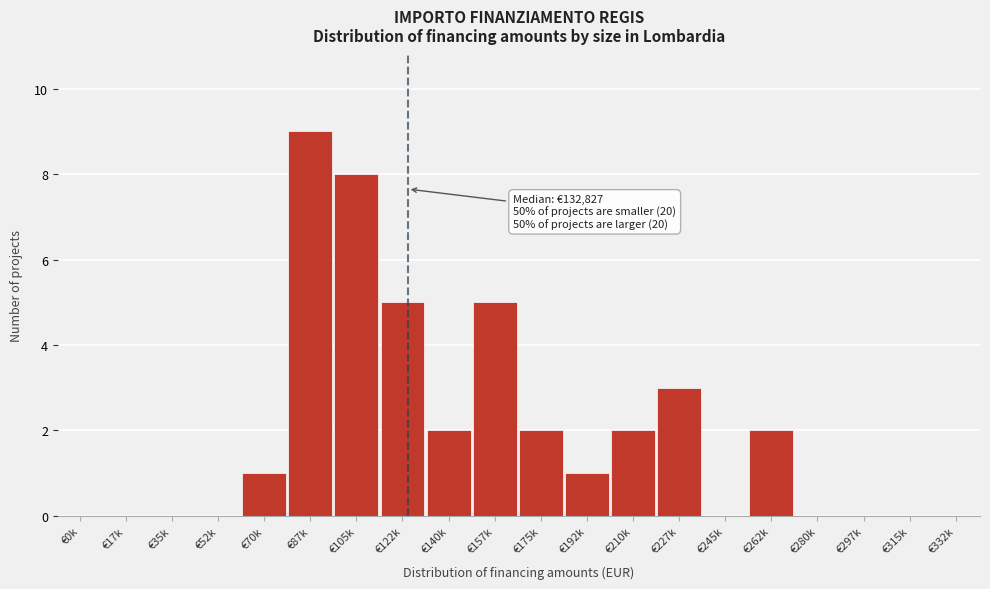

Reading right to left, what are all the values shown in this chart?

€332k=0	€315k=0	€297k=0	€280k=0	€262k=2	€245k=0	€227k=3	€210k=2	€192k=1	€175k=2	€157k=5	€140k=2	€122k=5	€105k=8	€87k=9	€70k=1	€52k=0	€35k=0	€17k=0	€0k=0